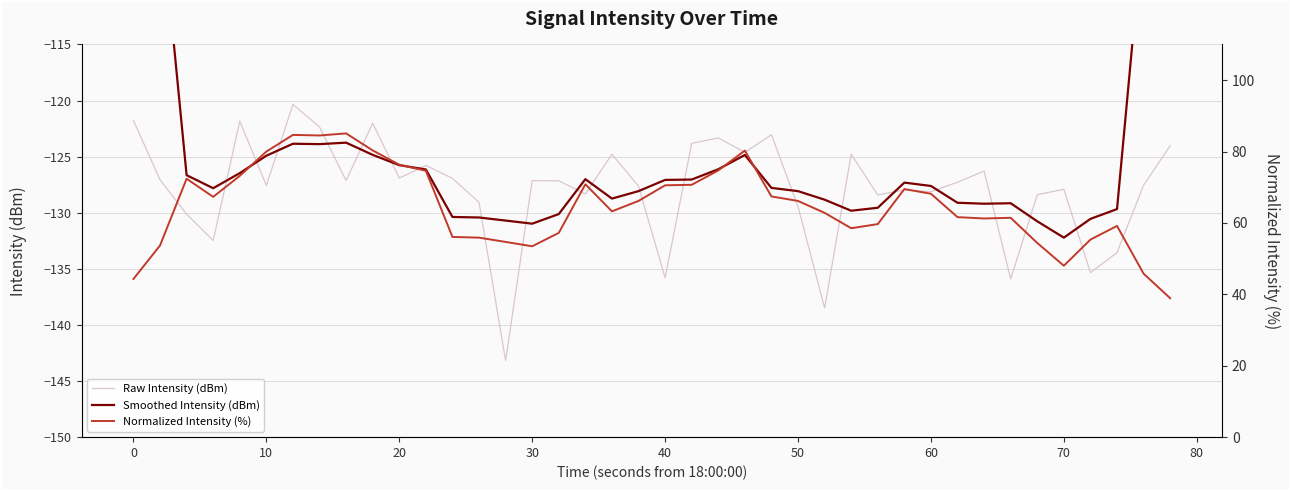

What is the highest value of the Raw Intensity (dBm) series?

-120.3